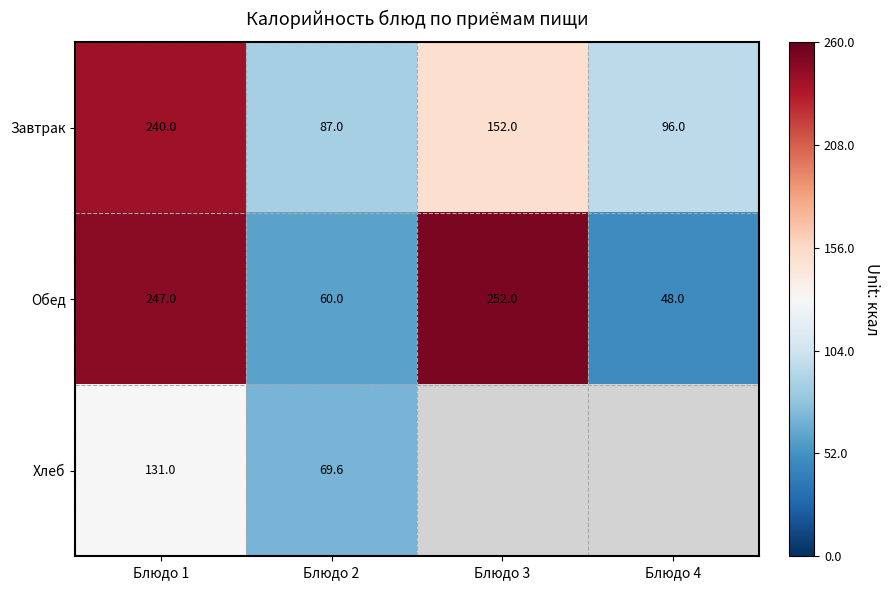

List the labels in order of Завтрак value, smallest first.

Блюдо 2, Блюдо 4, Блюдо 3, Блюдо 1